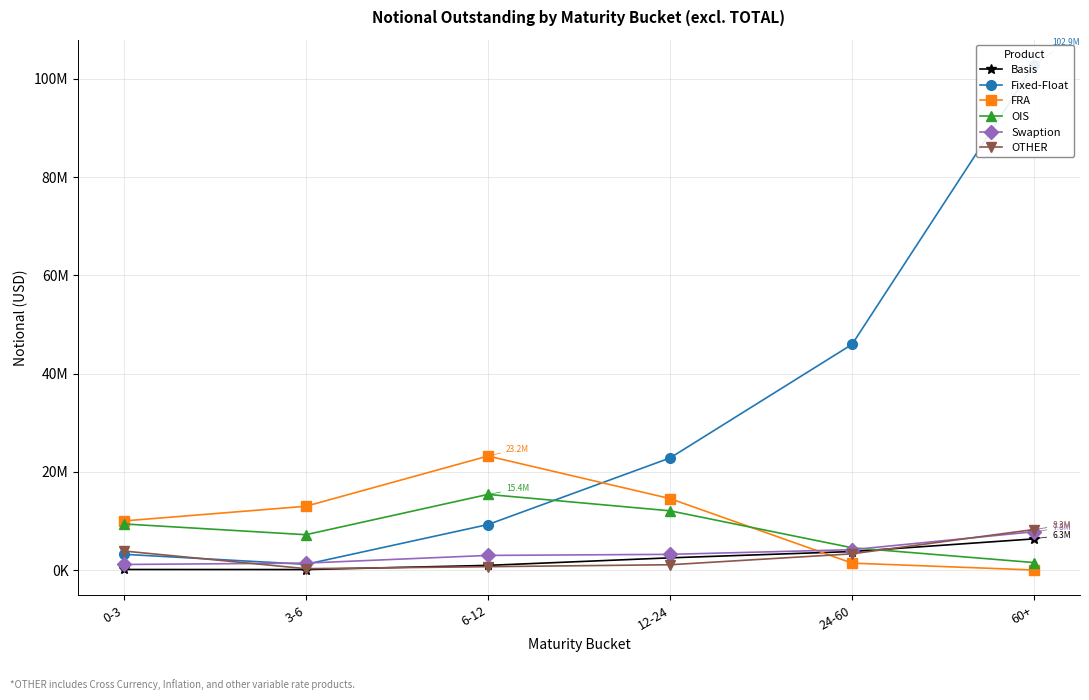

List the series in order of their peak value, highest first.

Fixed-Float, FRA, OIS, OTHER, Swaption, Basis